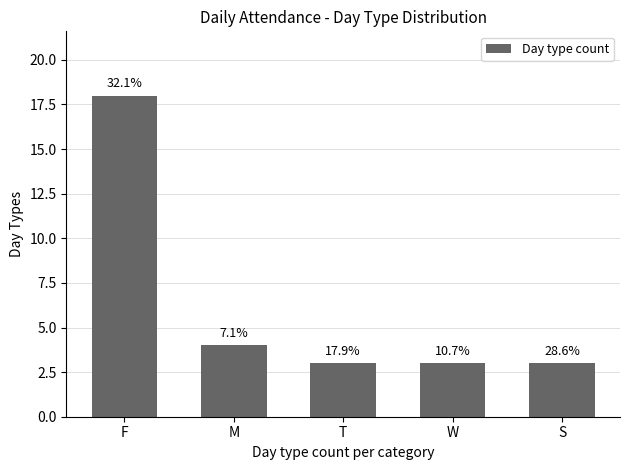

Are the bars horizontal?

No